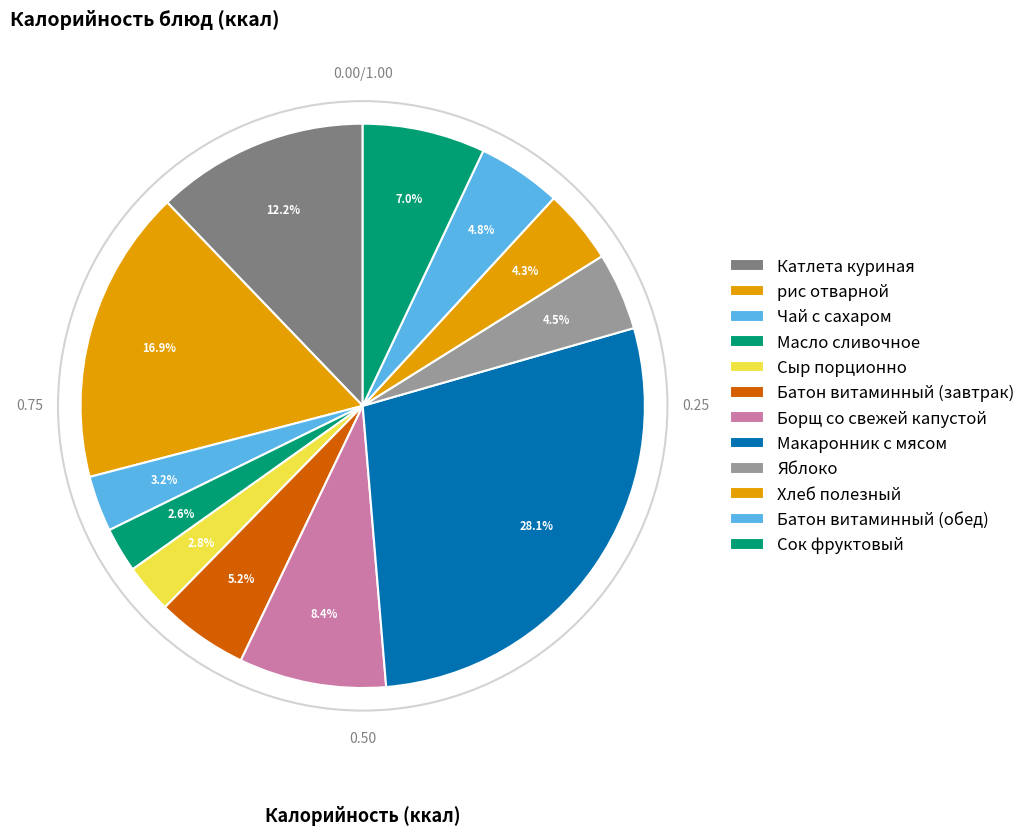

Count the number of slices in the pie.

12